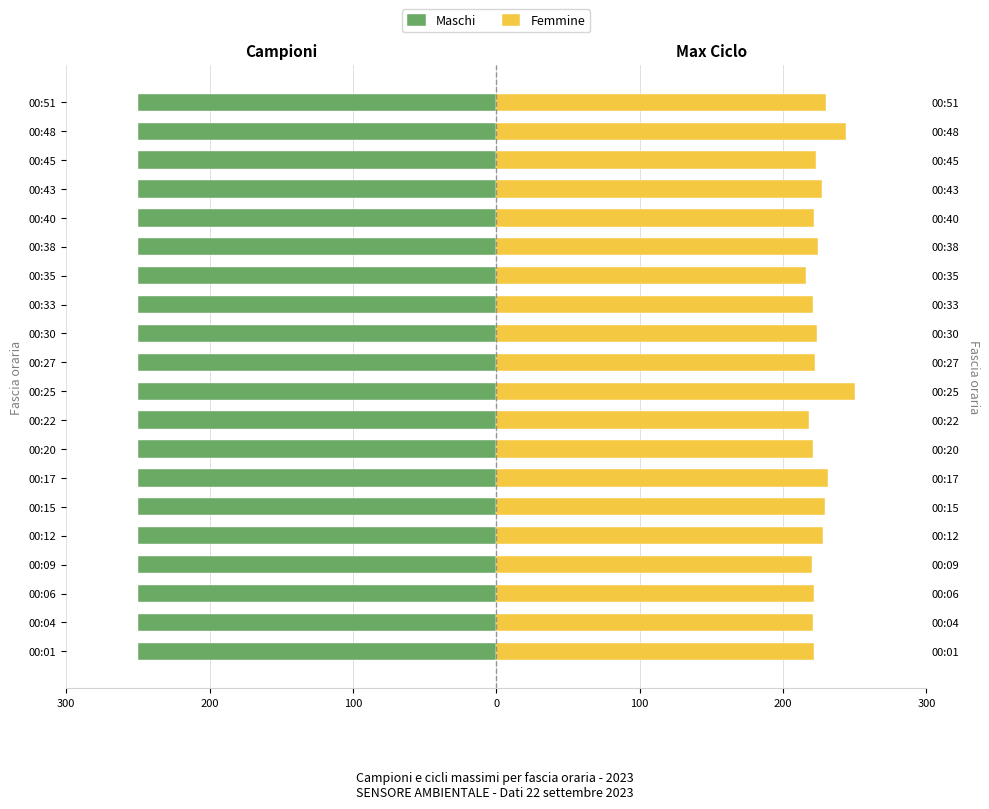

Are the bars grouped side by side (vs. stacked)?

Yes